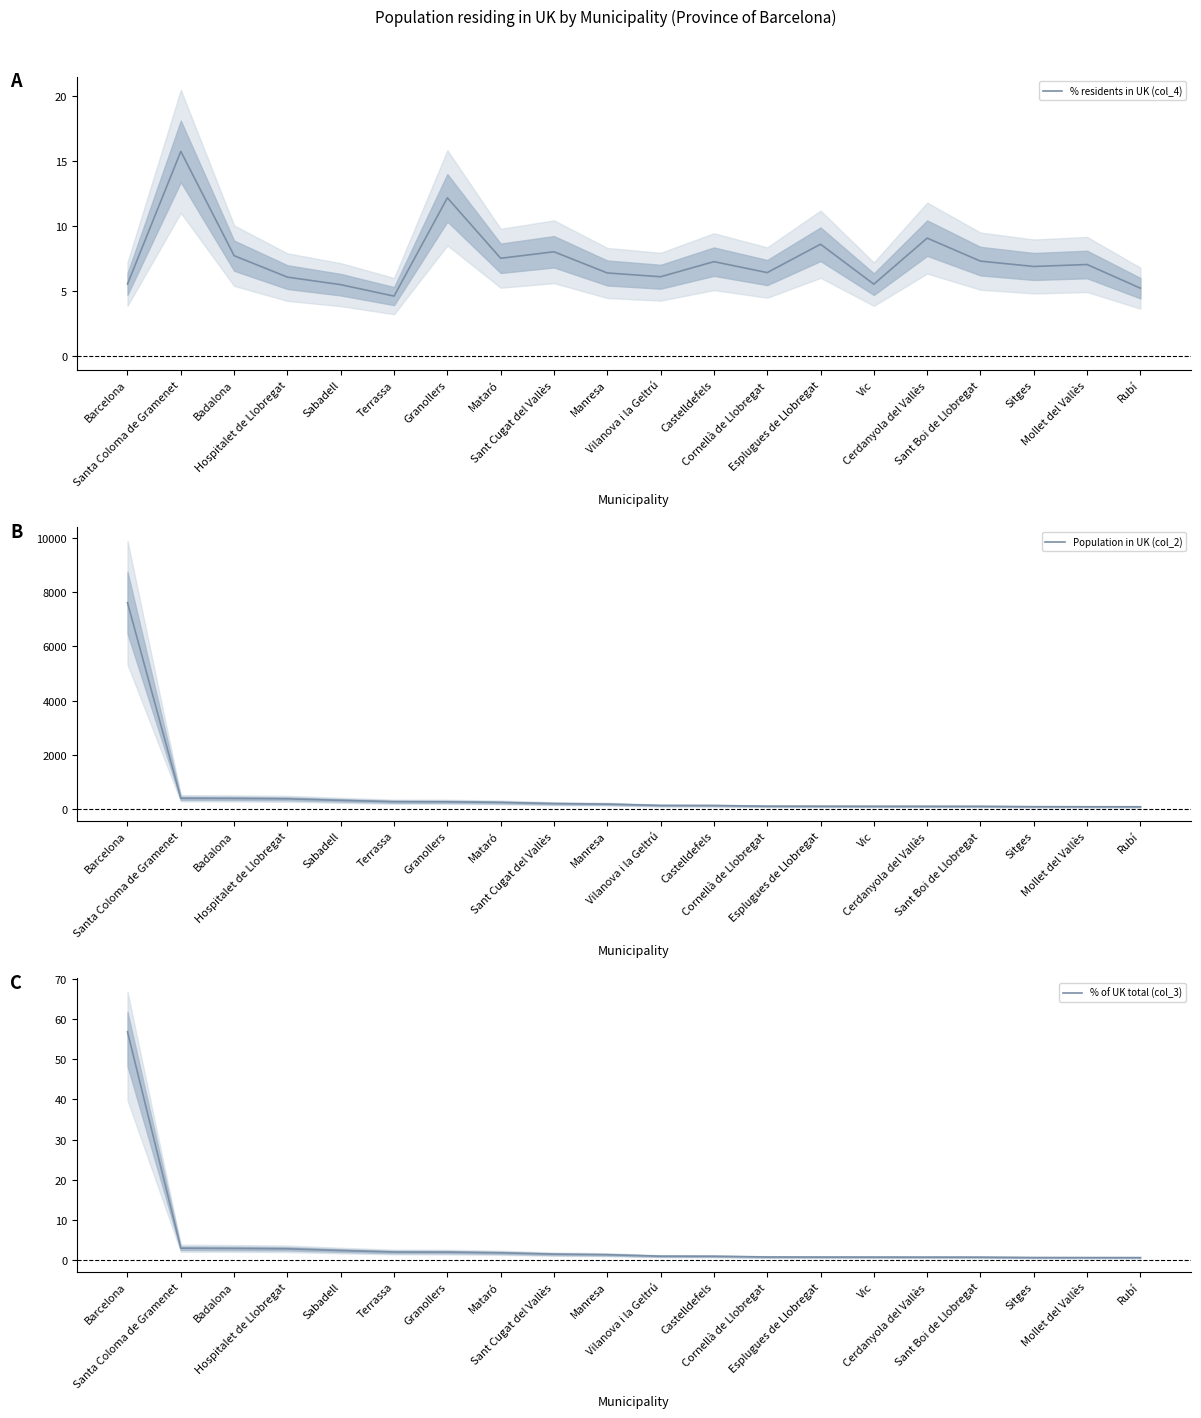

True or false: Population in UK (col_2) has more than 0 interior local peaks.

False